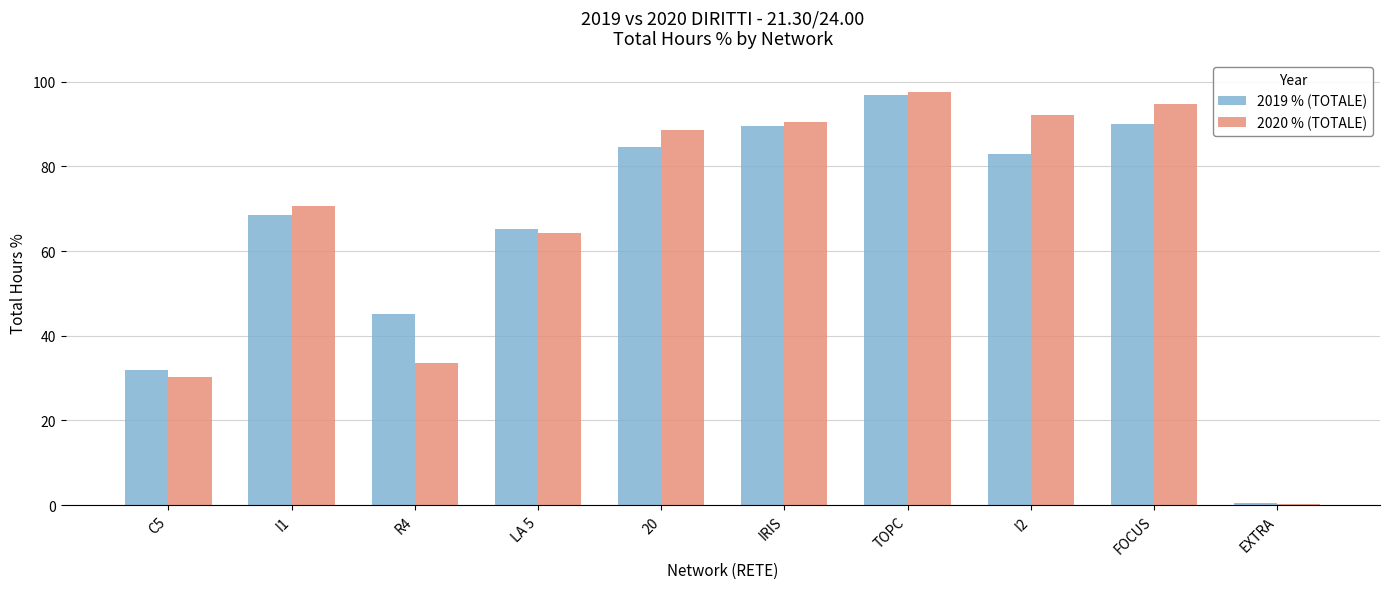

Between I1 and FOCUS, which series saw the biggest shift?

2020 % (TOTALE)